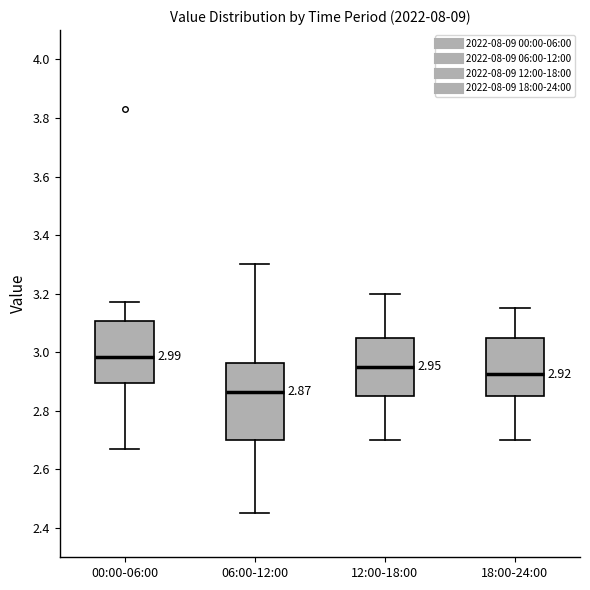

Which box has the lowest median line?

06:00-12:00